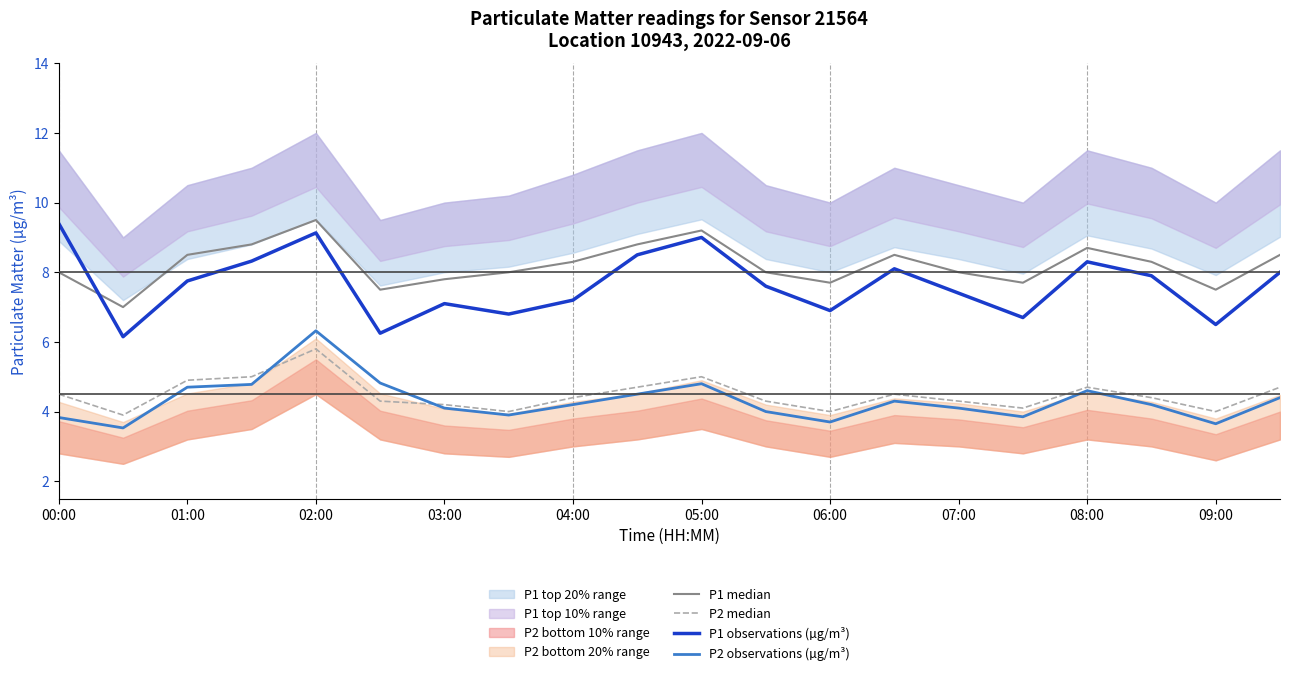

True or false: P1 observations (µg/m³) has a value of 2.2 at 07:00.

False